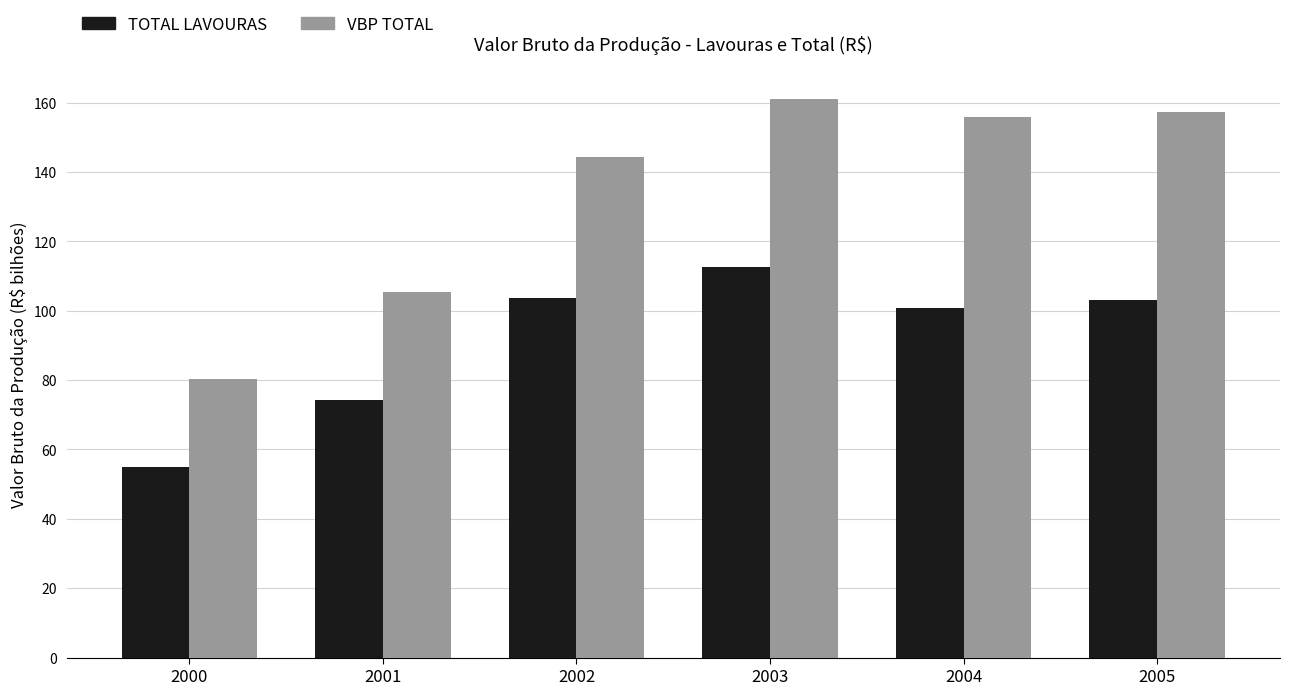

List the series in order of their peak value, lowest first.

TOTAL LAVOURAS, VBP TOTAL